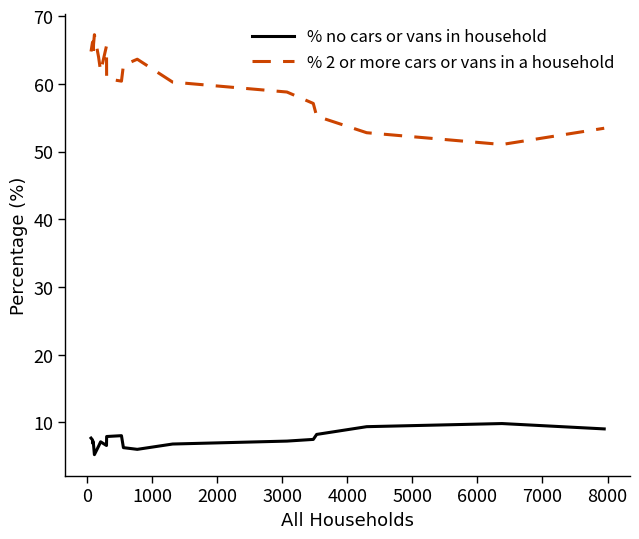

Which series has the largest range (max minus min)?

% 2 or more cars or vans in a household